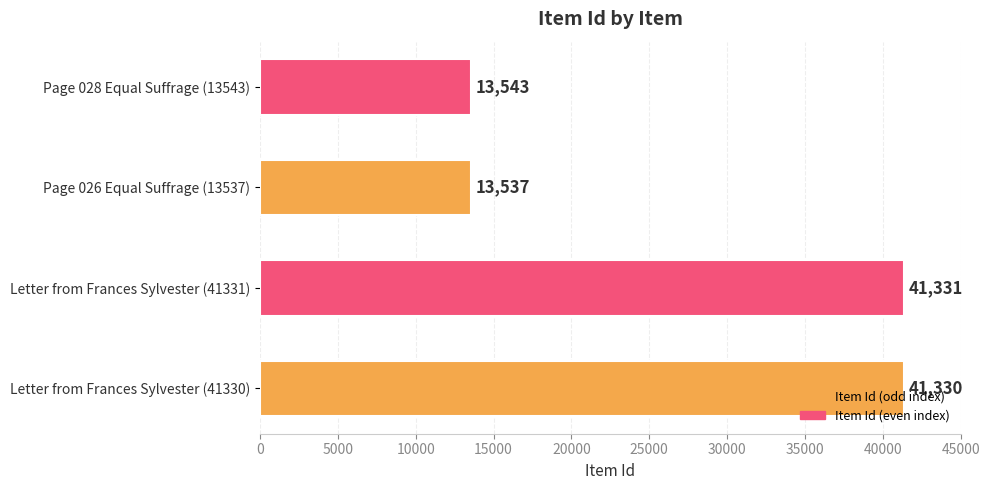

What is the difference between the second highest and second lowest values?

27787